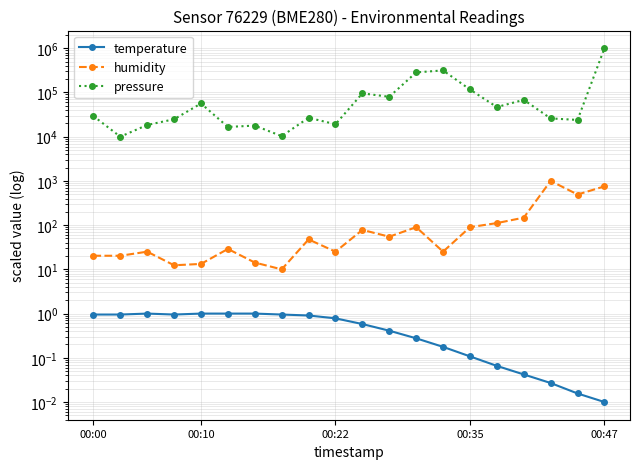

Is this an area chart (filled region under the line)?

No